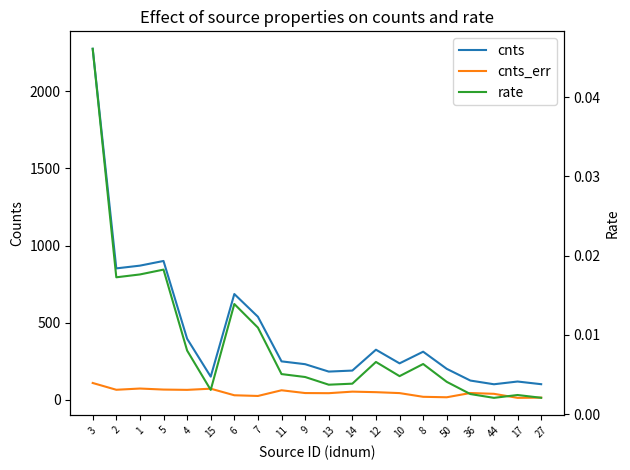

What position from the left is 12?

13